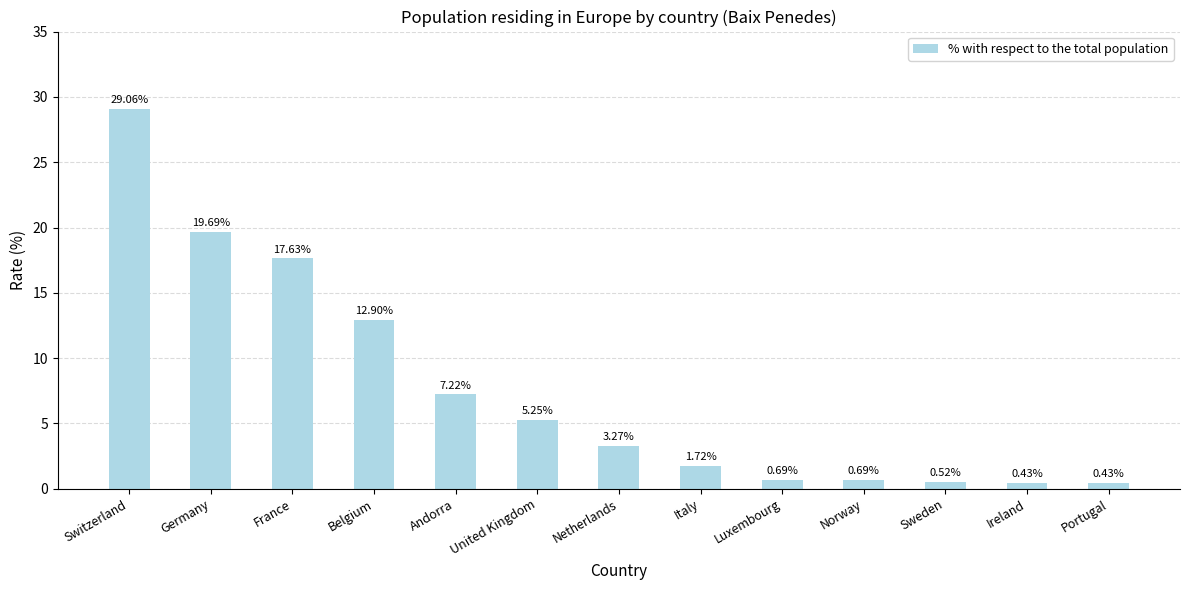

What is the label of the 11th bar from the left?

Sweden